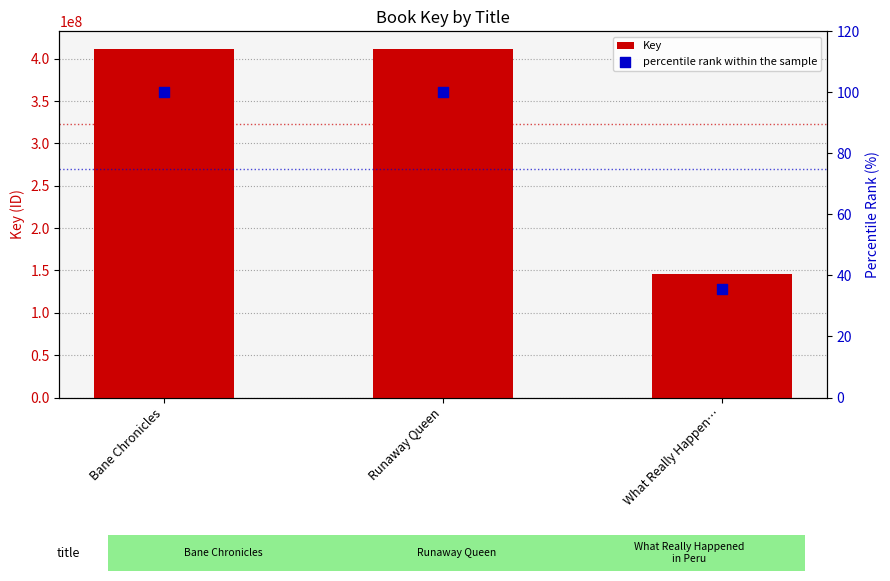

Which series has the largest total across all categories?

Key